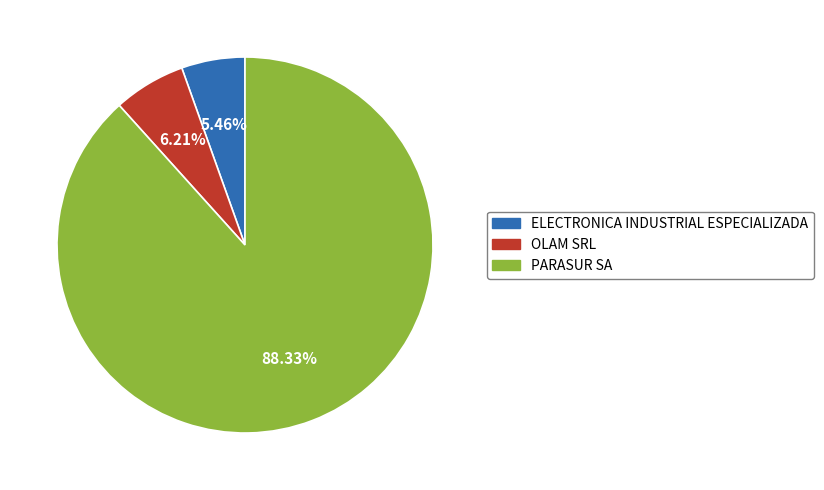

Count the number of slices in the pie.

3